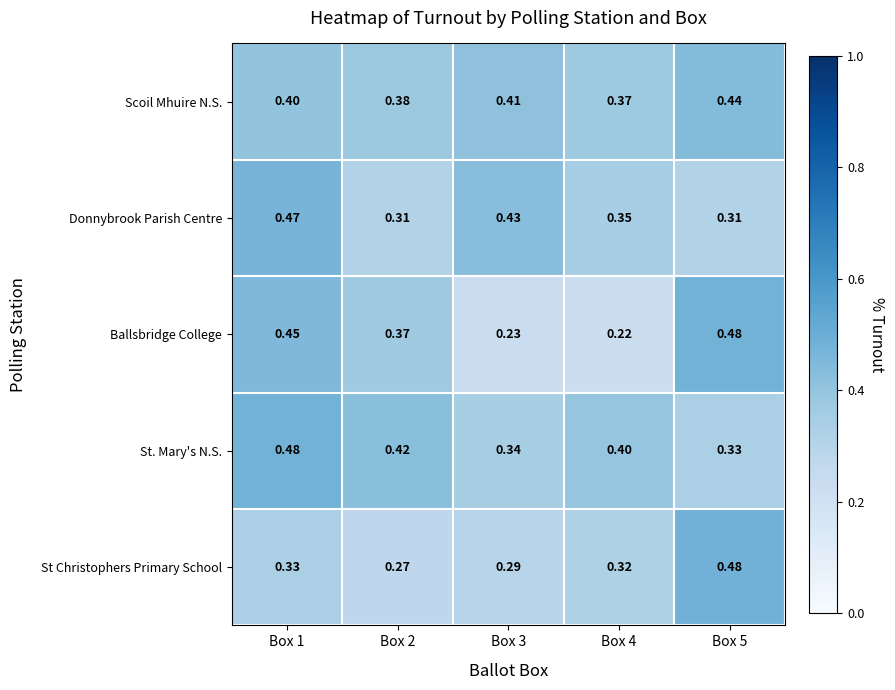

Between Box 2 and Box 5, which series saw the biggest shift?

St Christophers Primary School